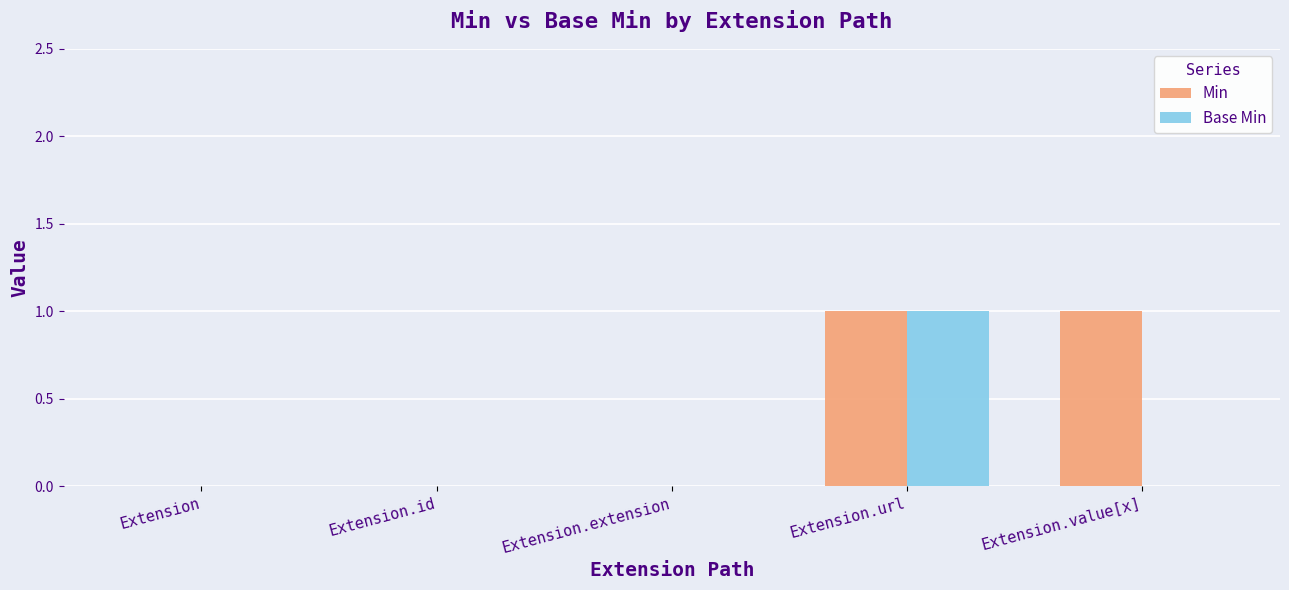

How many distinct data groups are displayed?

2